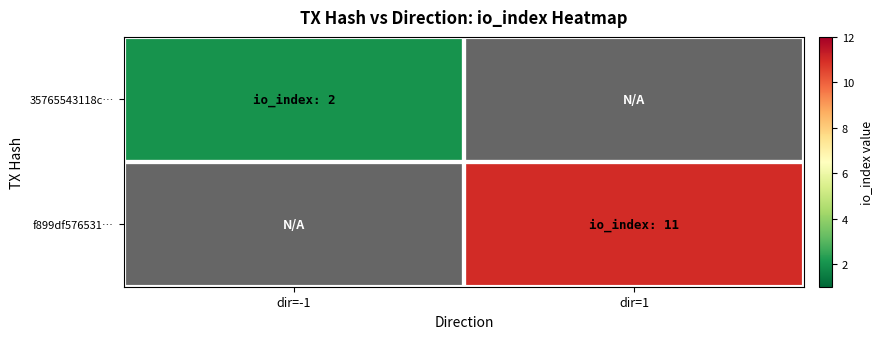

Which has a higher value, dir=-1 or dir=1?

dir=1